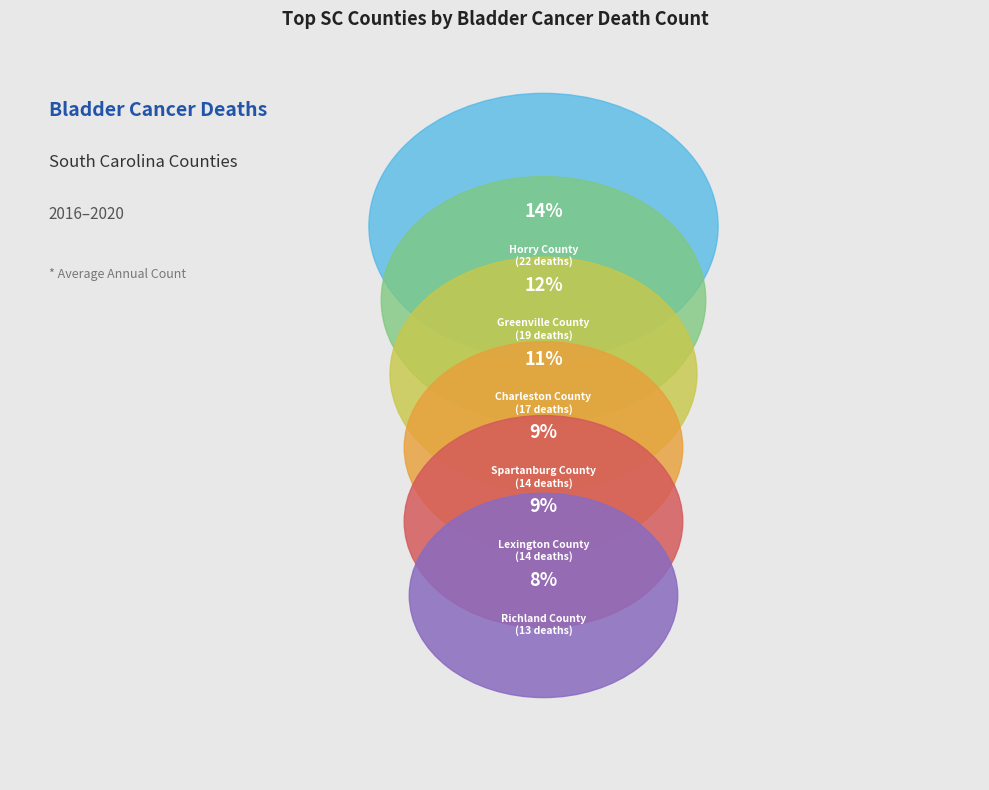

Which category has the biggest portion of the pie?

Horry County